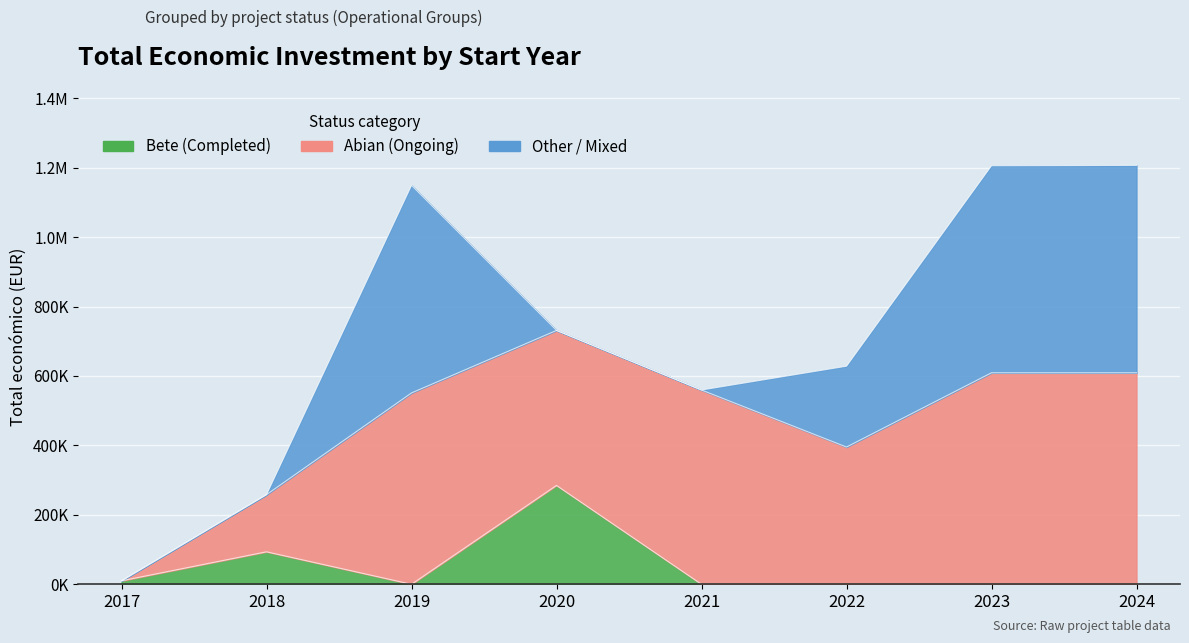

What is the total value across all series at 2018?

258263